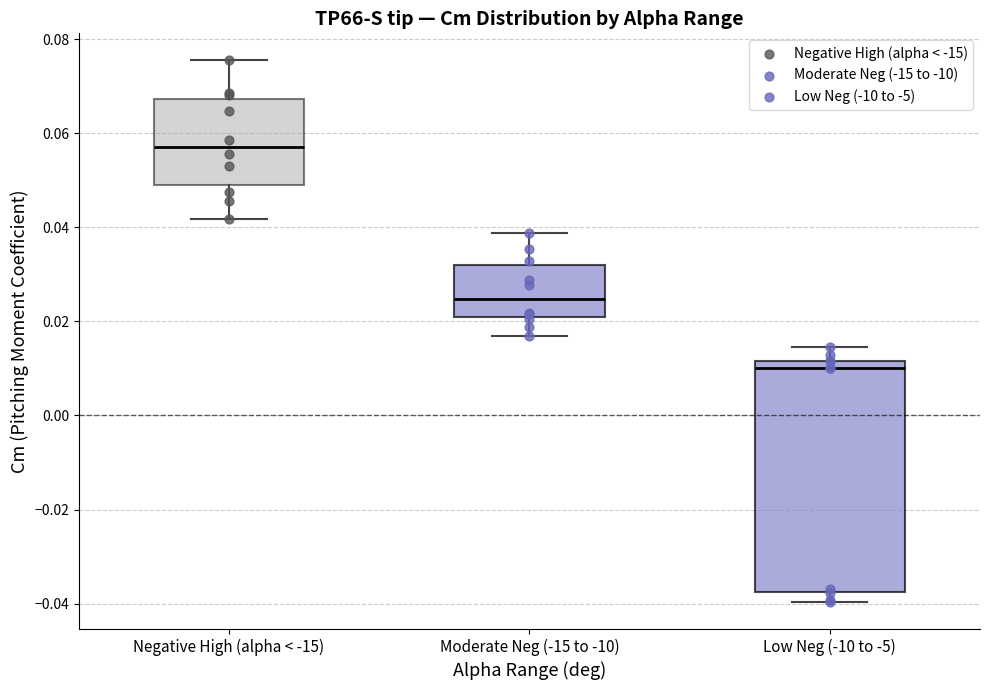

Which box has the highest median line?

Negative High (alpha < -15)